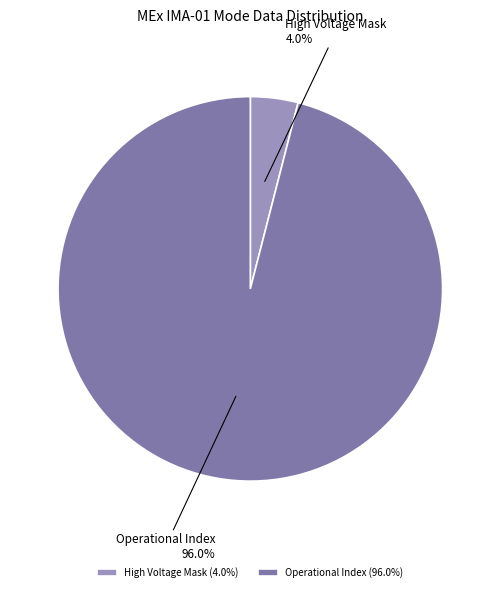

Does Operational Index account for over 50% of the chart?

Yes